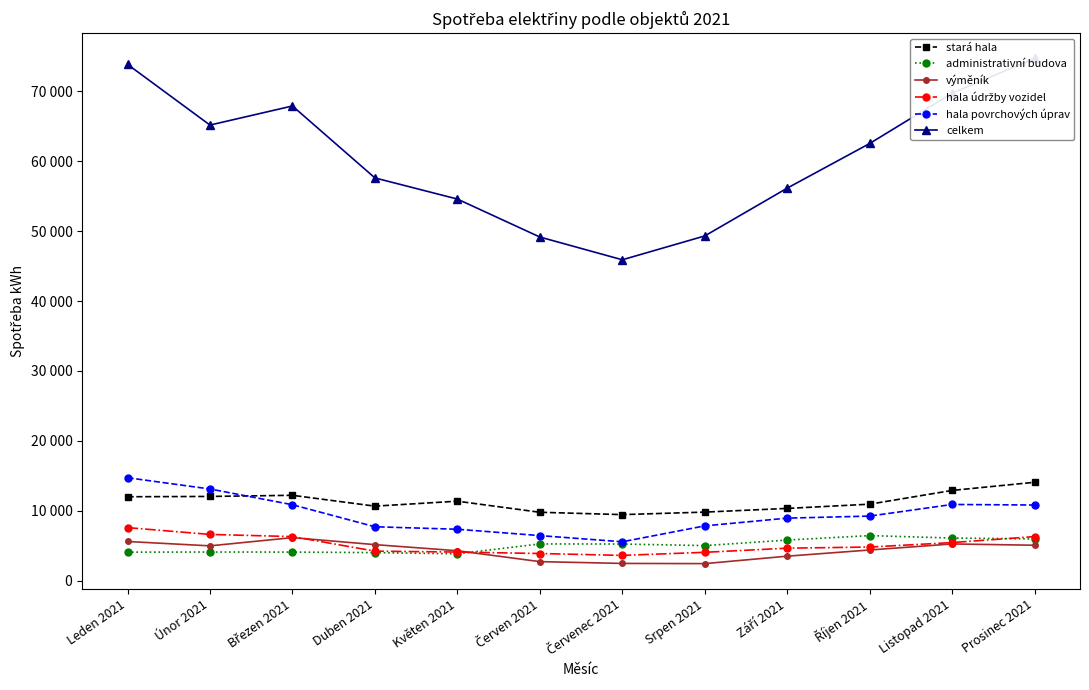

What is the average value of the výměník series?

4324